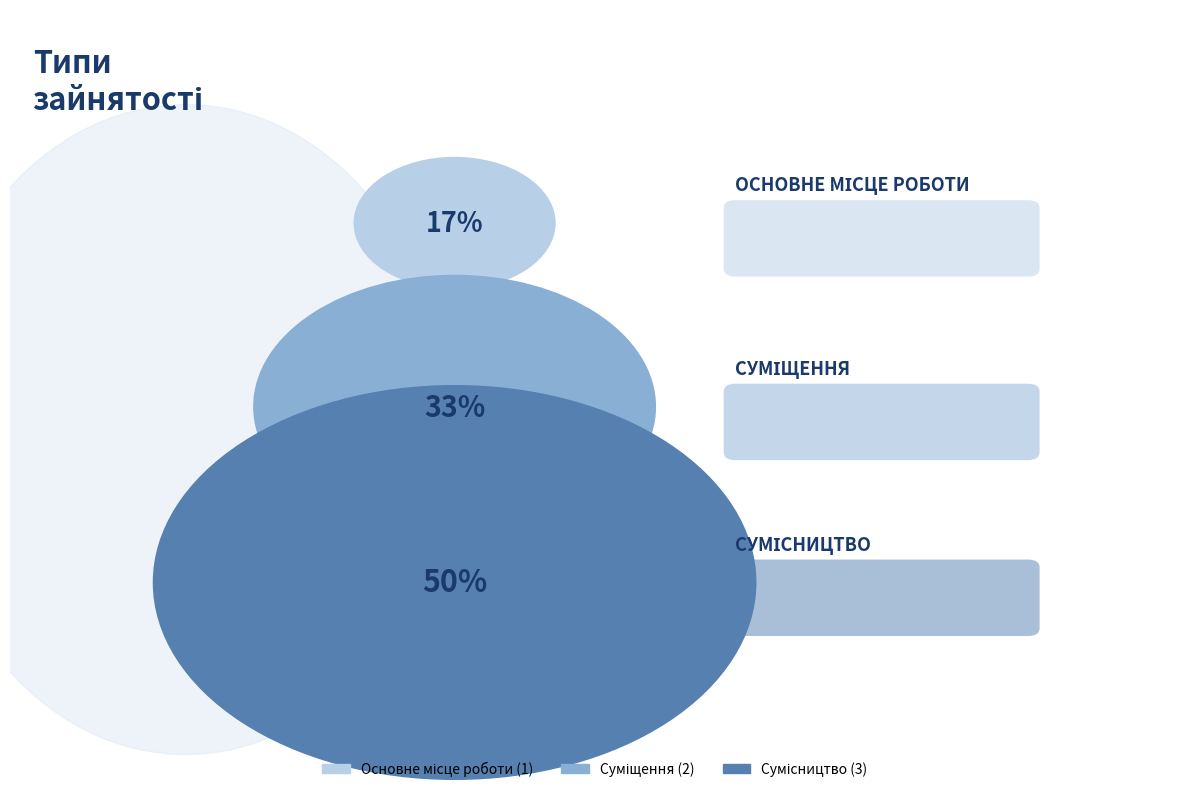

Which has a higher value, Основне місце роботи or Сумісництво?

Сумісництво